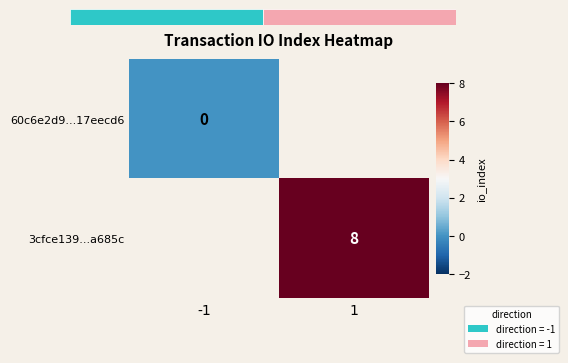

What is the greatest value displayed?

8.0